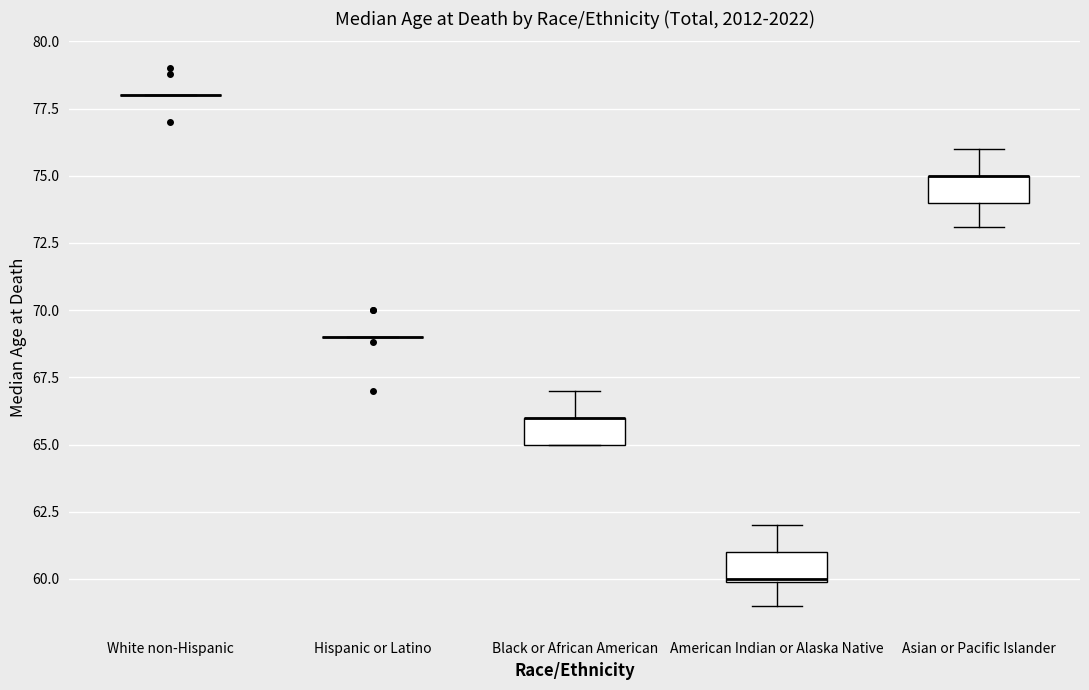

Reading left to right, transcribe this box plot: for each box, give where its median line is, the range the box spans, and where its two whiskers end, as read against the y-axis. The values are not printed on the chart, so give them approximately, as read against the axis.

White non-Hispanic: box collapsed to a line at 78, whiskers 78 to 78
Hispanic or Latino: box collapsed to a line at 69, whiskers 69 to 69
Black or African American: median 66 (drawn on the box's upper edge), box 65 to 66, whiskers 65 to 67
American Indian or Alaska Native: median 60, box 60 to 61, whiskers 59 to 62
Asian or Pacific Islander: median 75 (drawn on the box's upper edge), box 74 to 75, whiskers 73 to 76